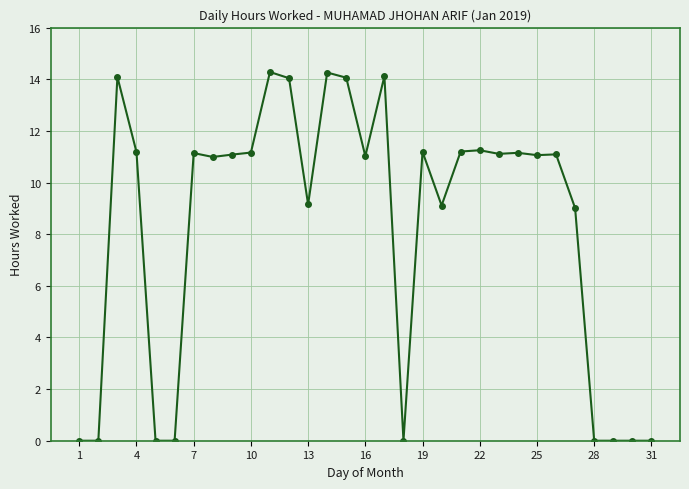

How many data points does each series have?

31